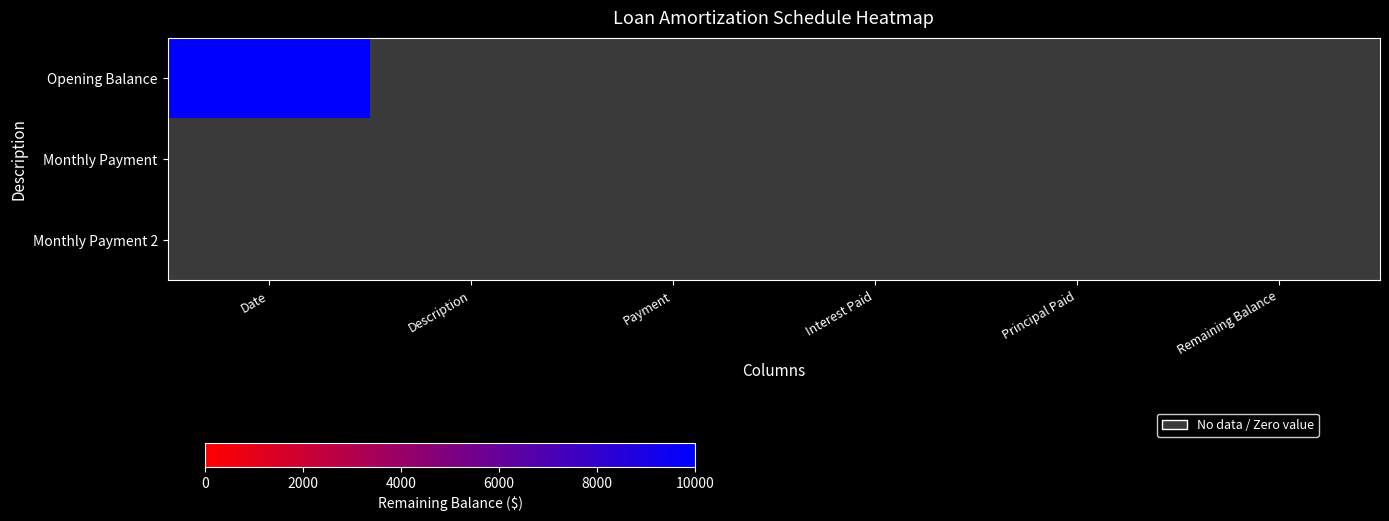

Count the number of categories in the chart.

6